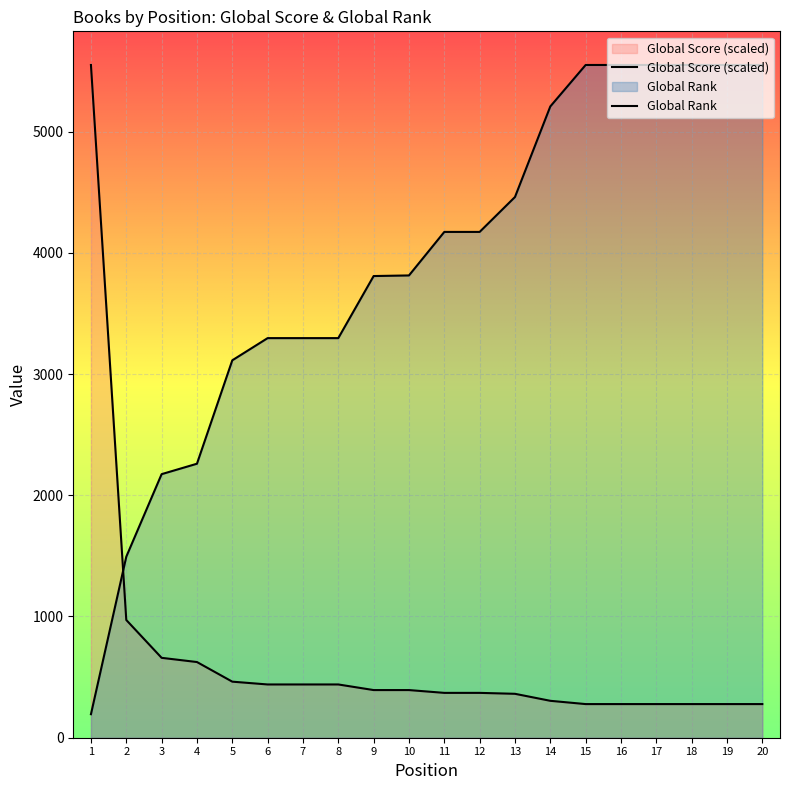

Reading left to right, list all the values displayed in this chart.

Global Score (scaled): 1=5549.0	2=971.1	3=658.9	4=624.3	5=462.4	6=439.3	7=439.3	8=439.3	9=393.1	10=393.1	11=369.9	12=369.9	13=362.2	14=304.4	15=277.4	16=277.4	17=277.4	18=277.4	19=277.4	20=277.4
Global Rank: 1=194.0	2=1493.0	3=2174.0	4=2260.0	5=3113.0	6=3296.0	7=3296.0	8=3296.0	9=3808.0	10=3813.0	11=4172.0	12=4172.0	13=4460.0	14=5207.0	15=5549.0	16=5549.0	17=5549.0	18=5549.0	19=5549.0	20=5549.0